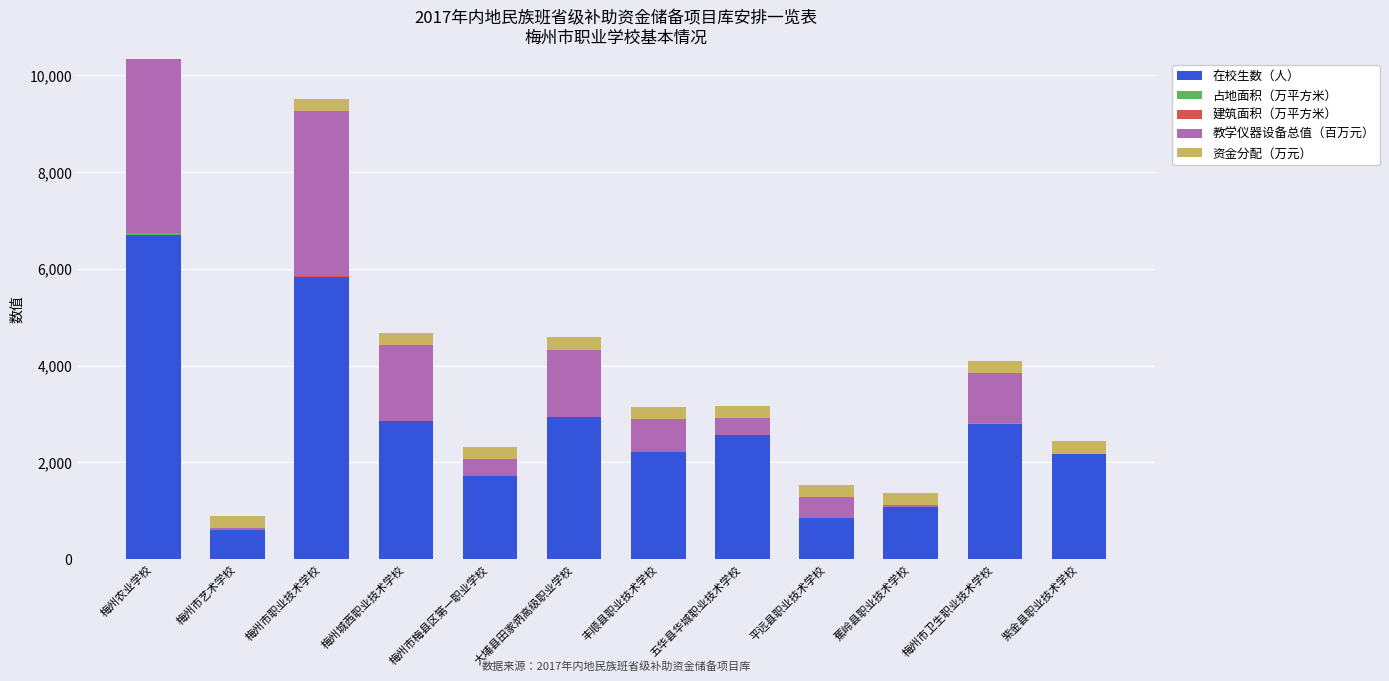

Which category has the highest value in the 在校生数（人） series?

梅州农业学校